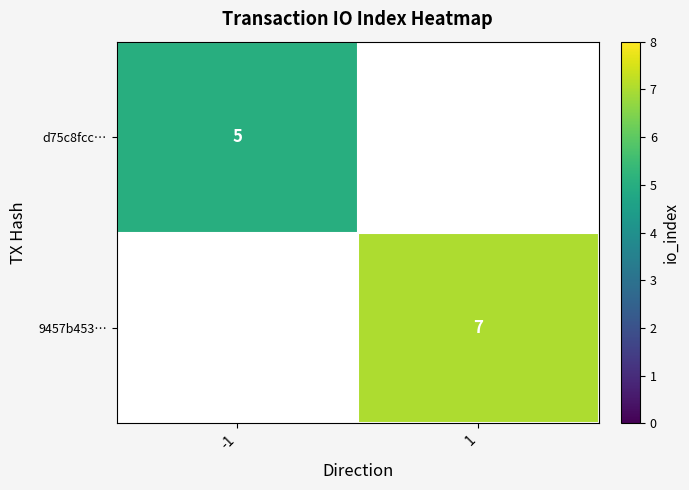

How many distinct data groups are displayed?

2